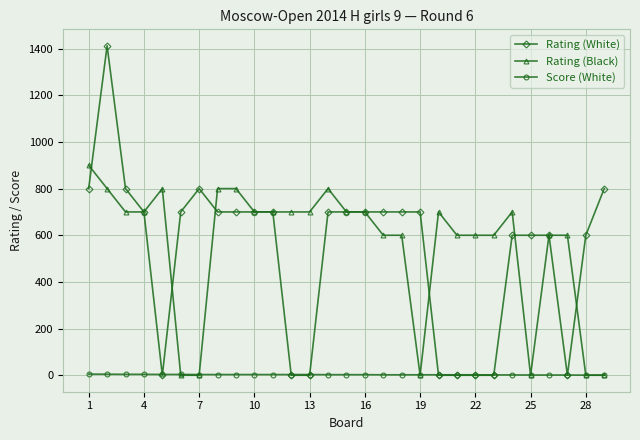

List the series in order of their peak value, highest first.

Rating (White), Rating (Black), Score (White)